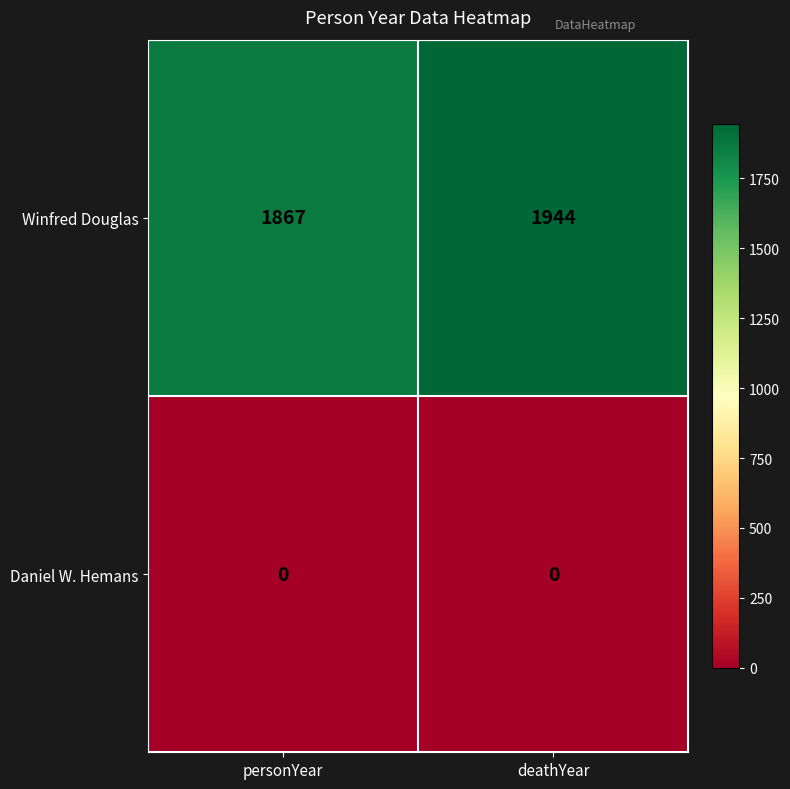

List the series in order of their overall mean, lowest first.

Daniel W. Hemans, Winfred Douglas